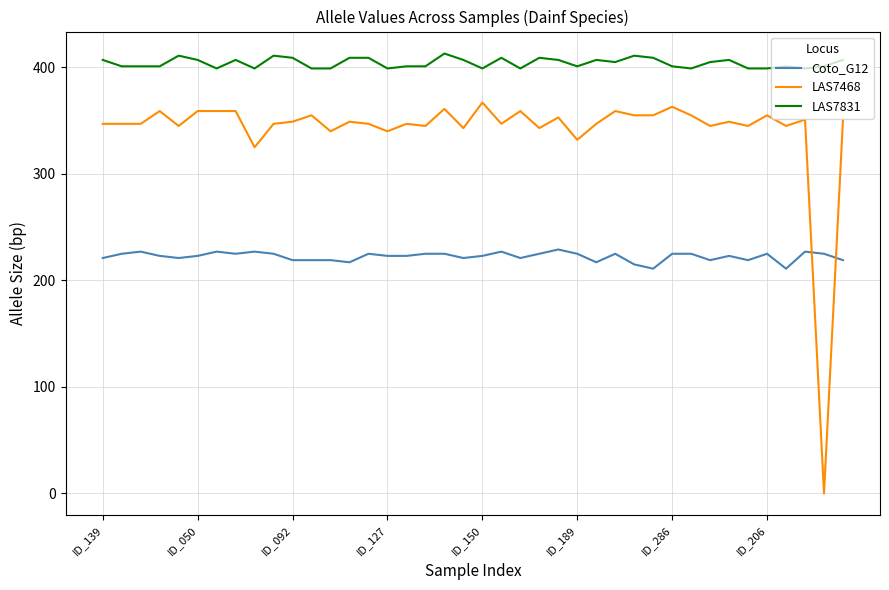

Rank the series by their maximum value, from lowest to highest.

Coto_G12, LAS7468, LAS7831